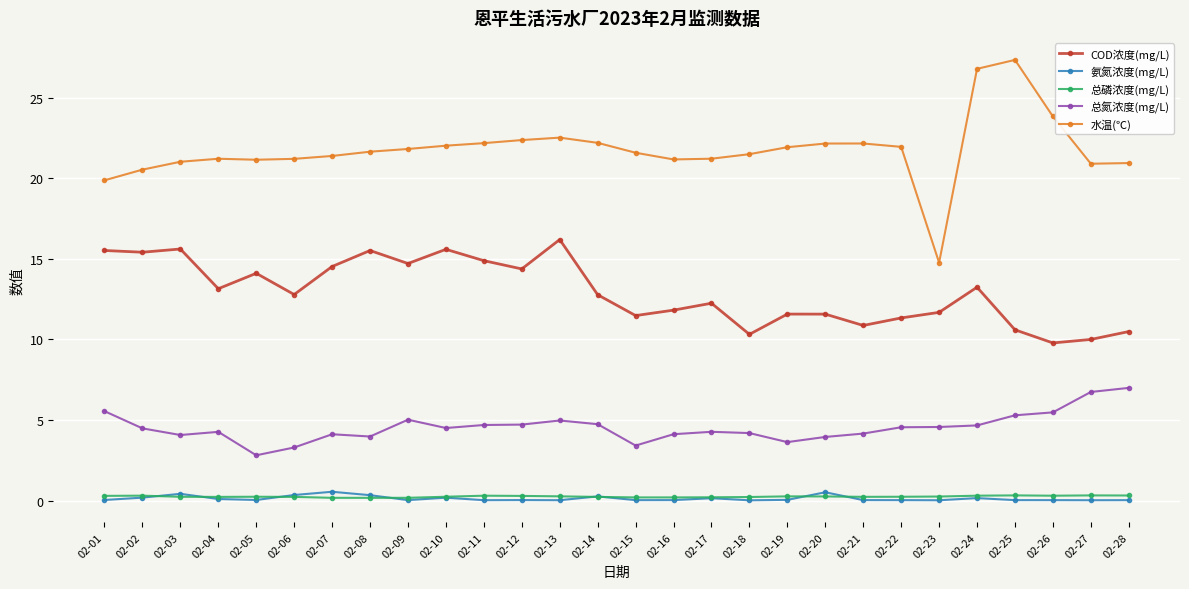

Which series has the widest spread of values?

水温(℃)